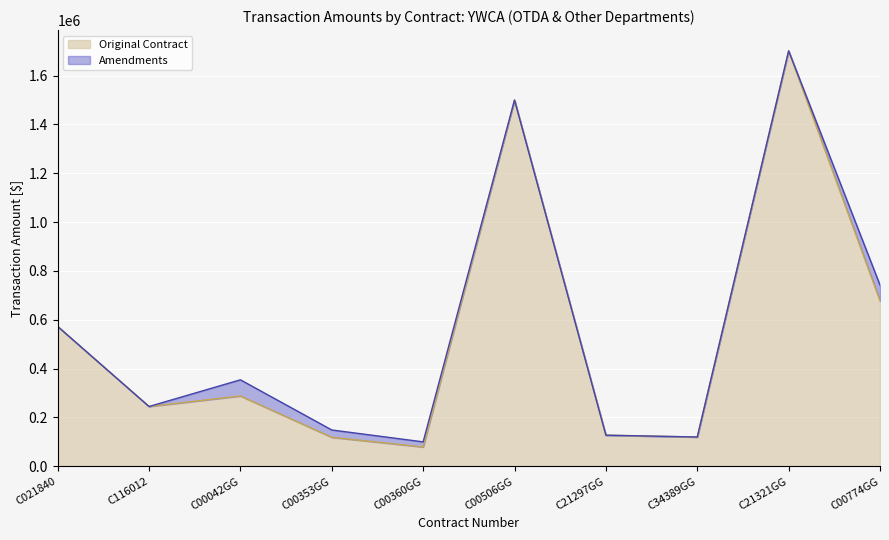

What position from the left is C00506GG?

6